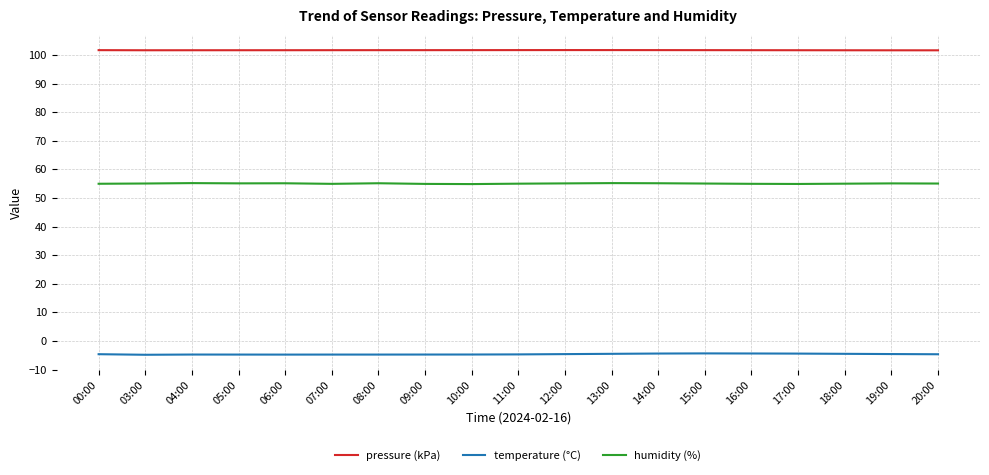

True or false: temperature (°C) and pressure (kPa) cross at least once.

False